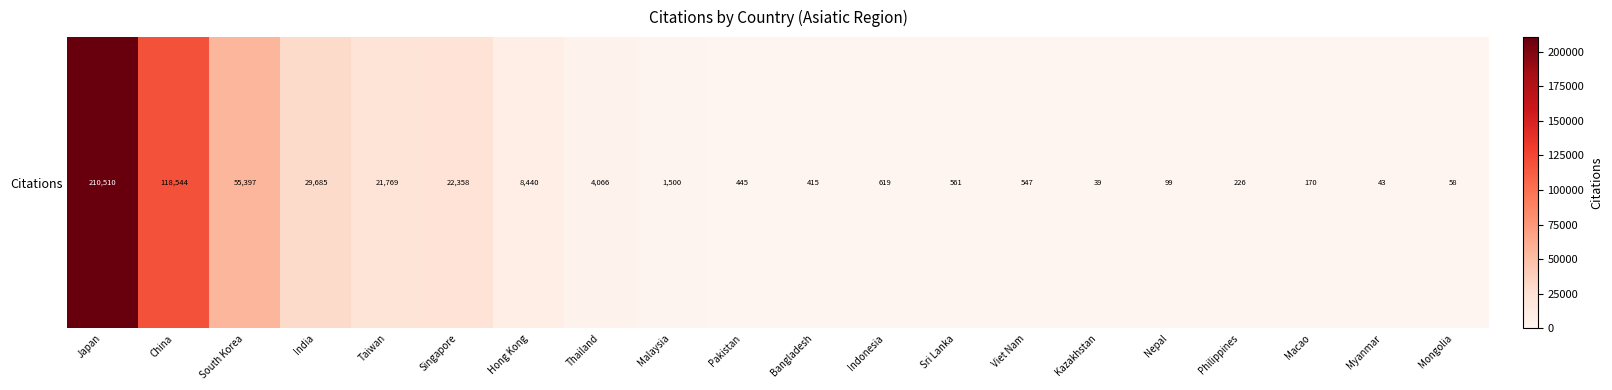

How many series are shown in this chart?

1